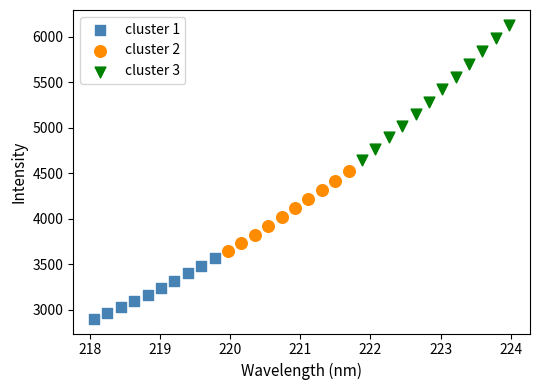

Which series contains the lowest Y value?

cluster 1